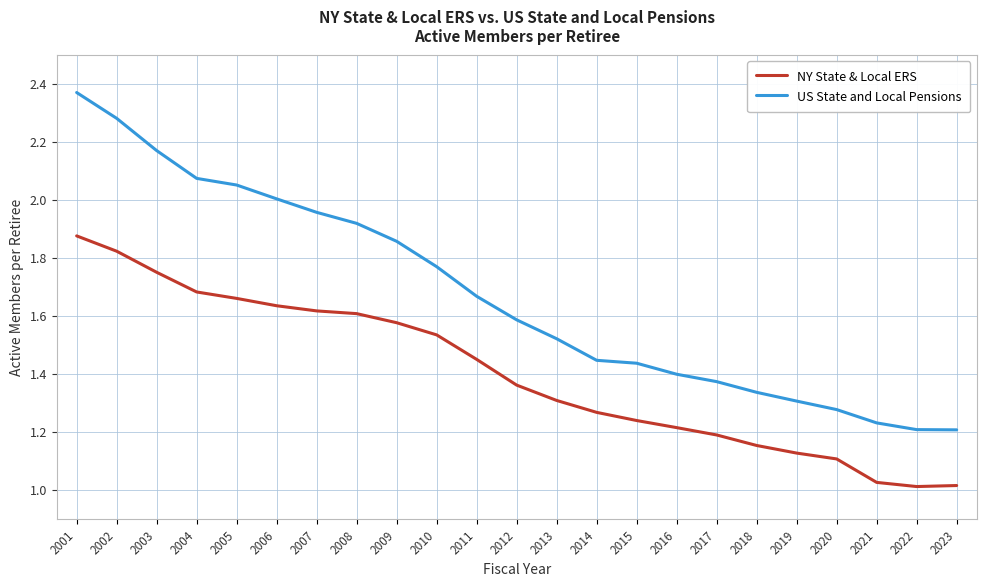

Is the value of NY State & Local ERS at 2002 greater than the value of US State and Local Pensions at 2001?

No